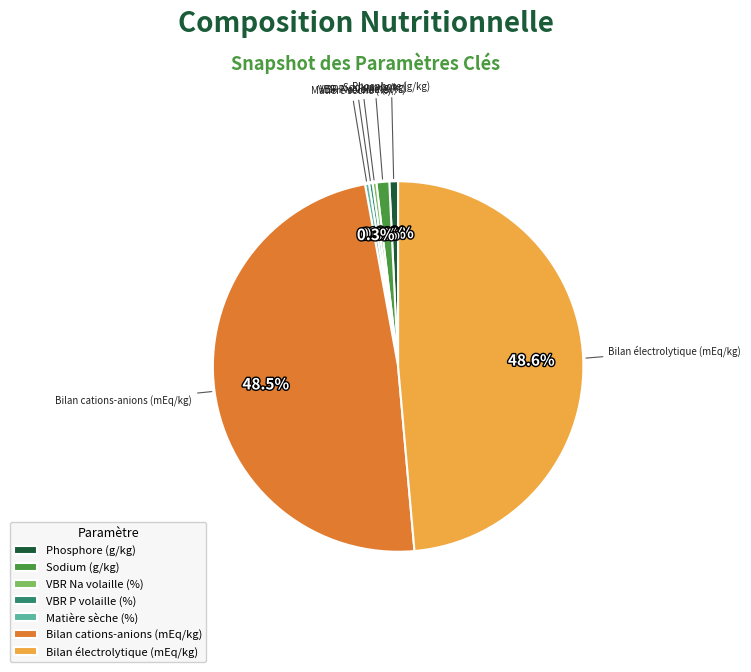

Does VBR P volaille (%) represent more than half of the total?

No